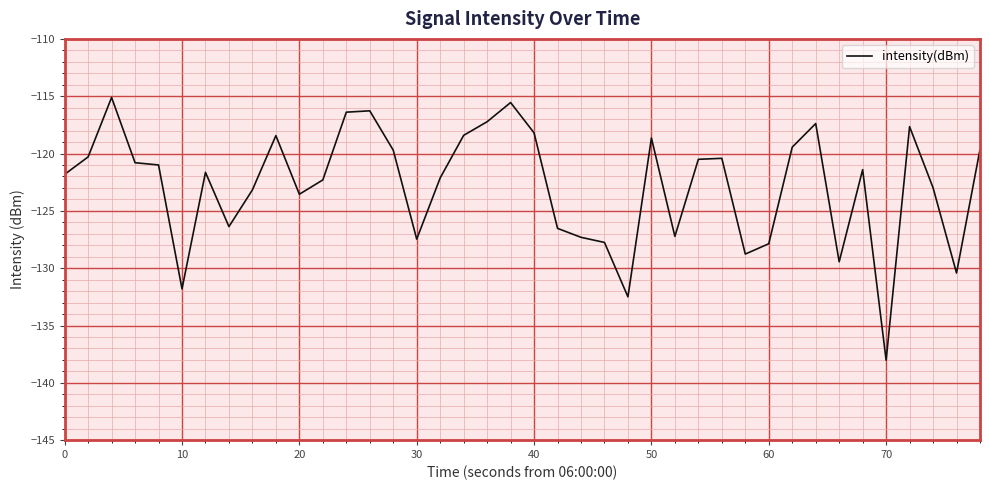

What is the difference between the maximum and minimum values?

22.9